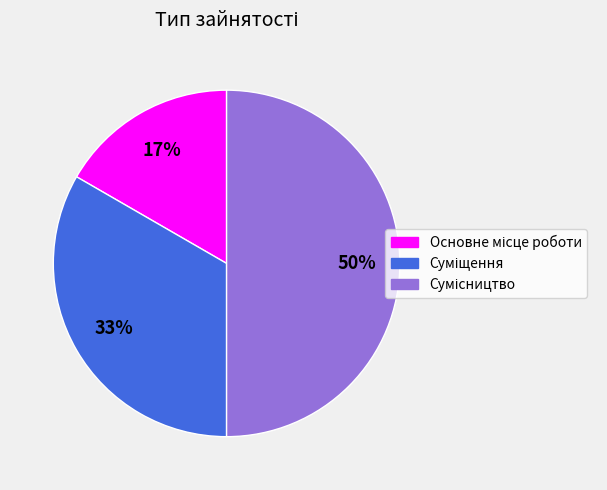

To the nearest percent, what is the average slice percentage?

33%